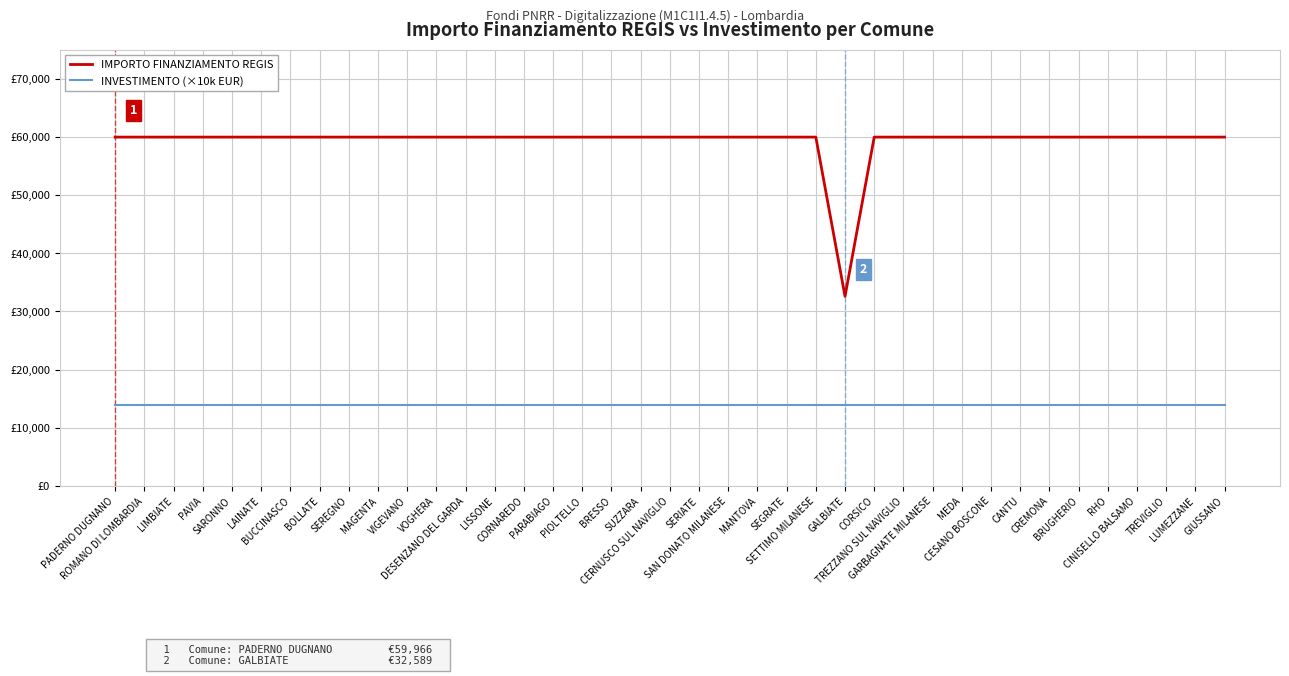

What are all the series names shown in the legend?

IMPORTO FINANZIAMENTO REGIS, INVESTIMENTO (×10k EUR)